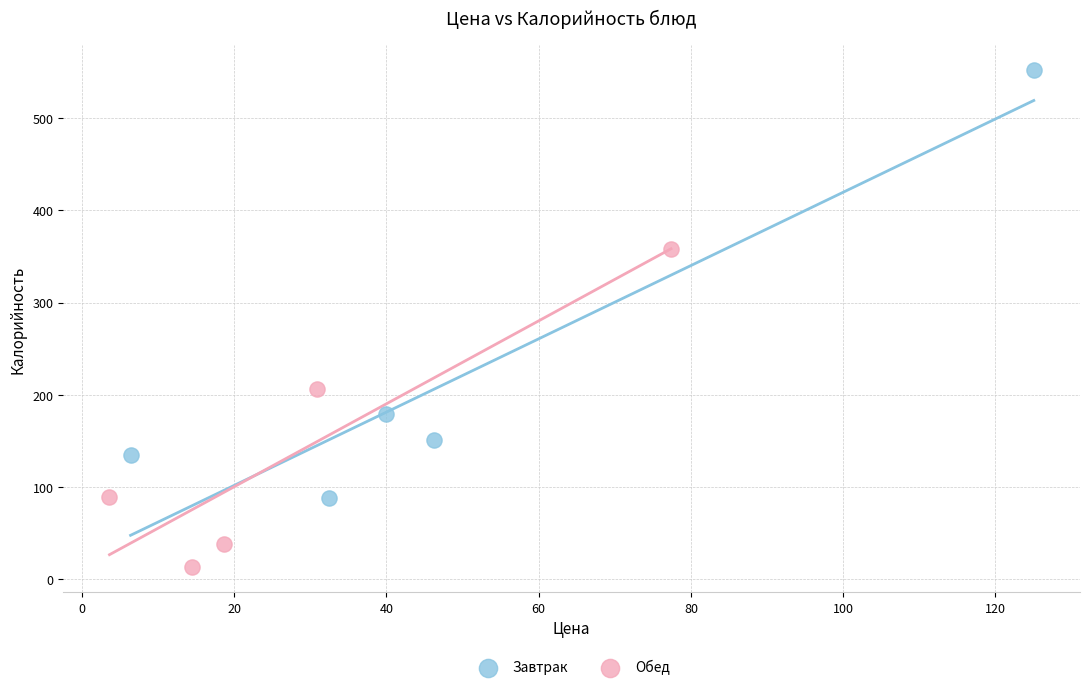

Which series has the largest Y range (max minus min)?

Завтрак